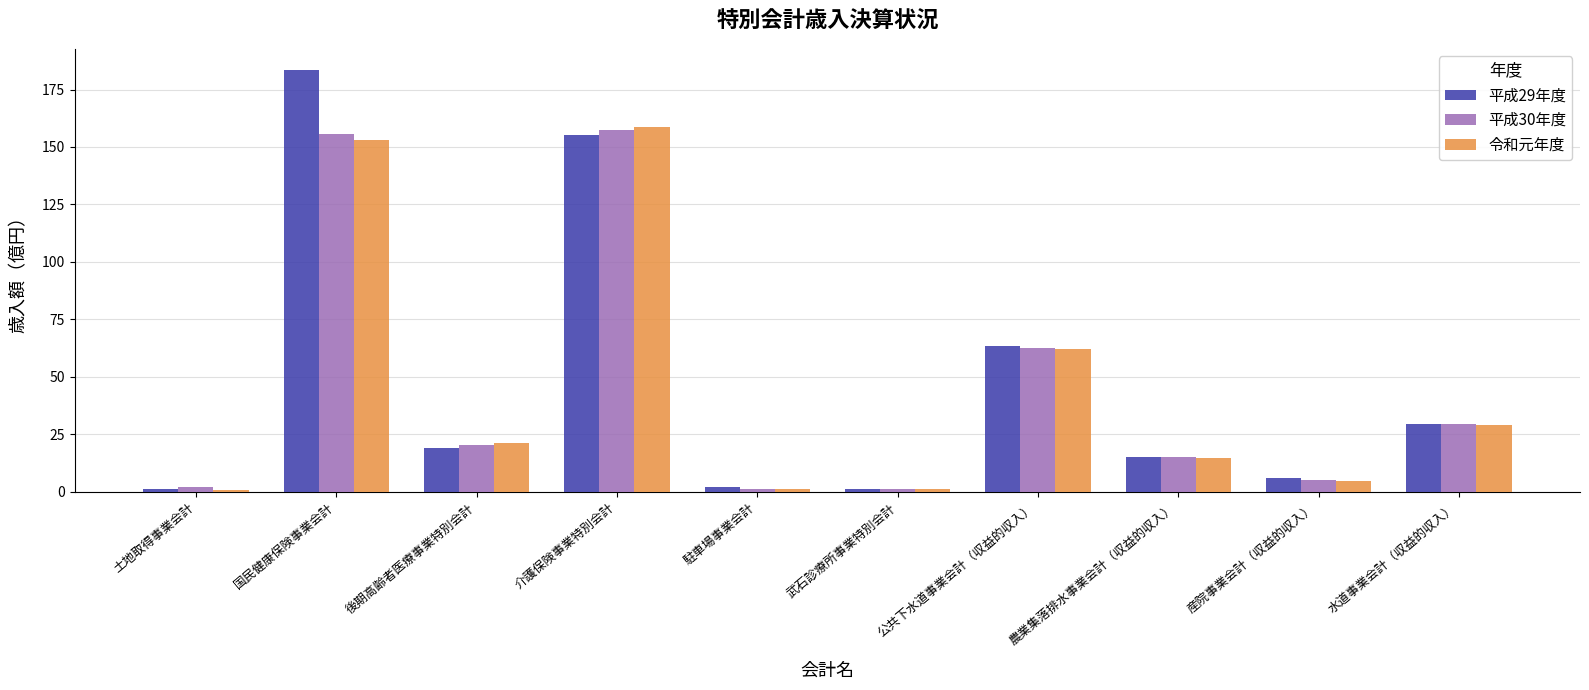

What is the label of the 1st bar from the right?

水道事業会計（収益的収入）